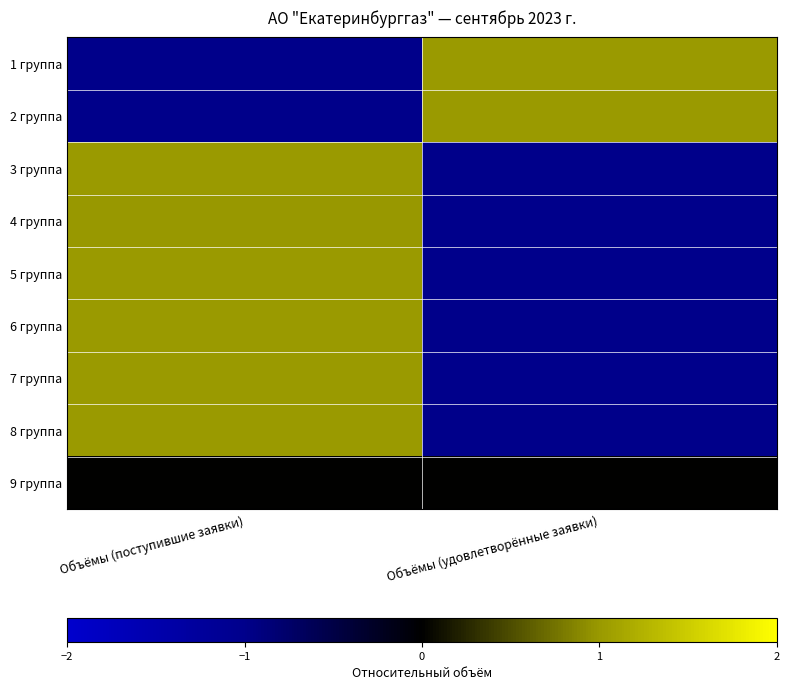

Rank the series by their maximum value, from lowest to highest.

9 группа, 4 группа, 5 группа, 7 группа, 2 группа, 3 группа, 8 группа, 6 группа, 1 группа